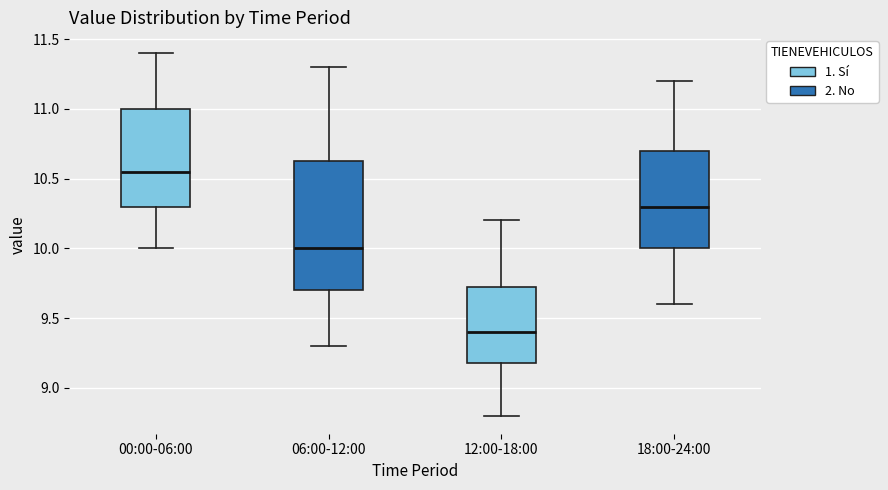

Which box's median line is the lowest?

12:00-18:00